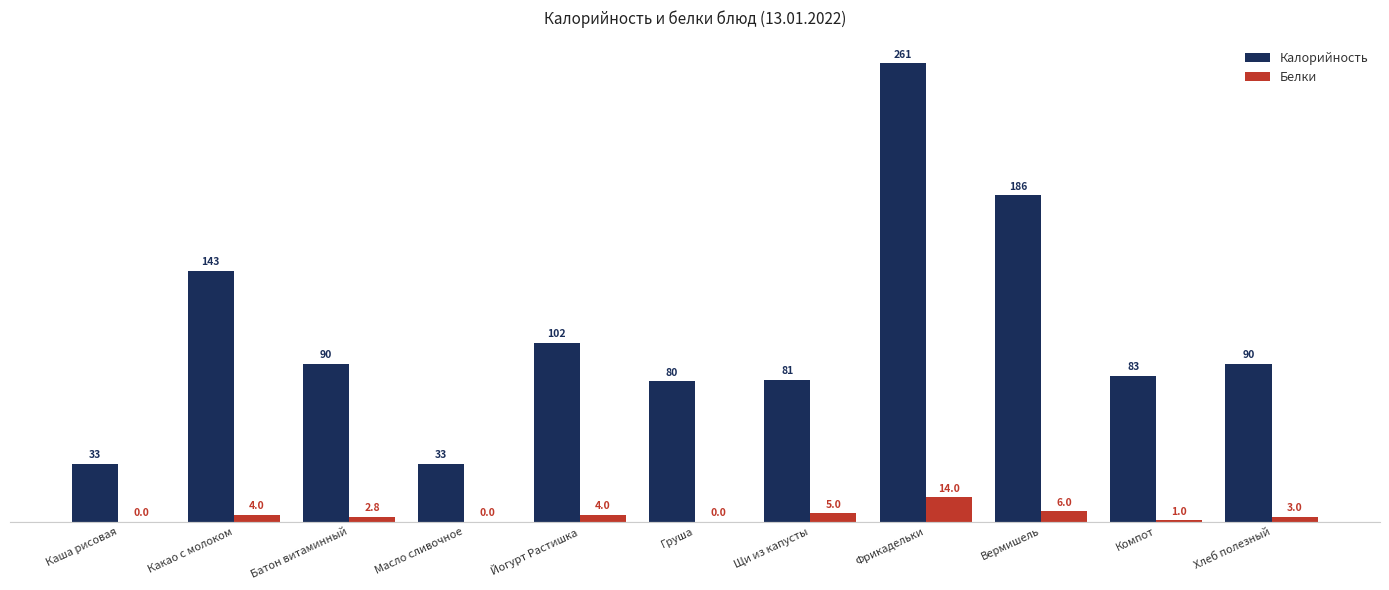

Reading left to right, extract all data points from this chart.

Калорийность: 33.0	143.0	90.0	33.0	102.0	80.0	81.0	261.0	186.0	83.0	90.0
Белки: 0.0	4.0	2.8	0.0	4.0	0.0	5.0	14.0	6.0	1.0	3.0